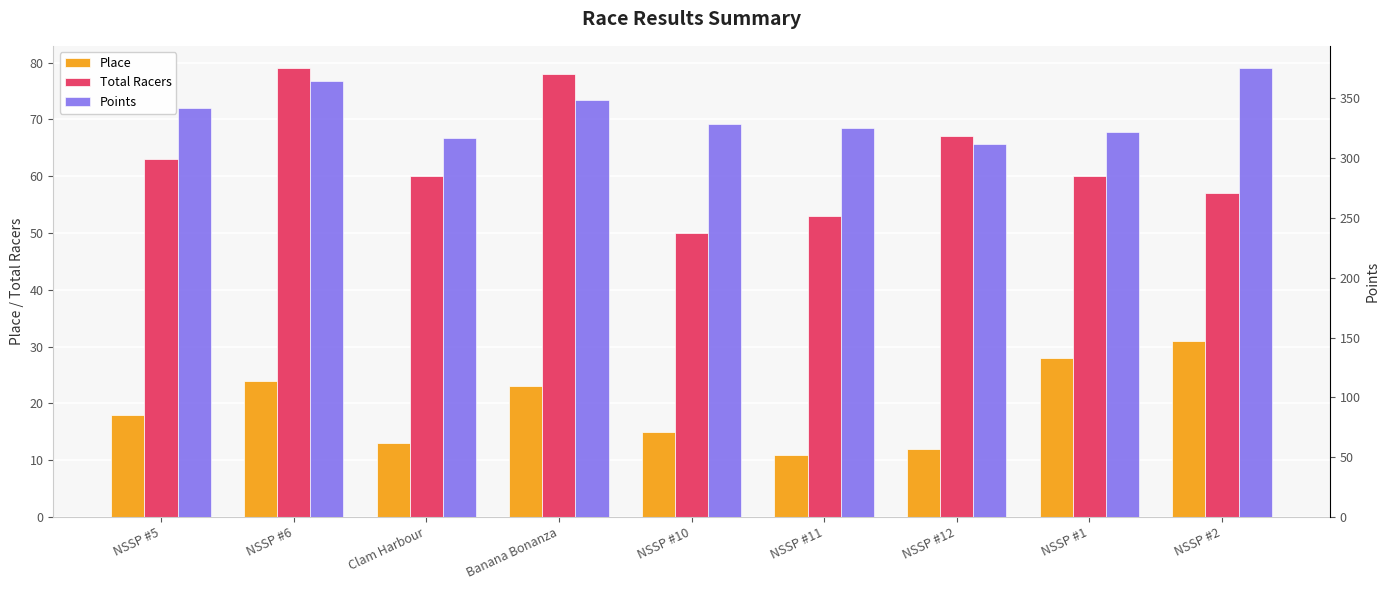

How many distinct data groups are displayed?

3